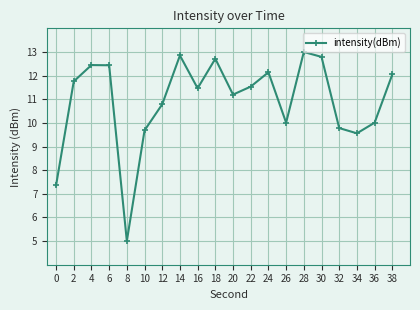

What is the value of the 14th point from the left?

10.0